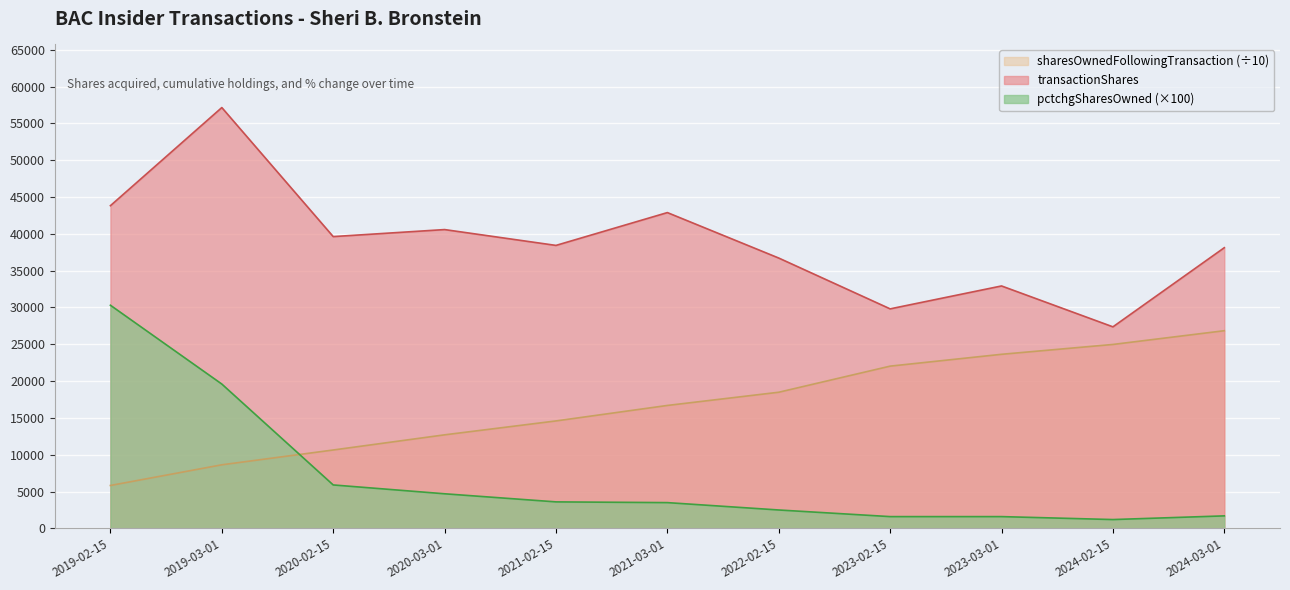

What is the lowest value of the transactionShares series?

27368.0